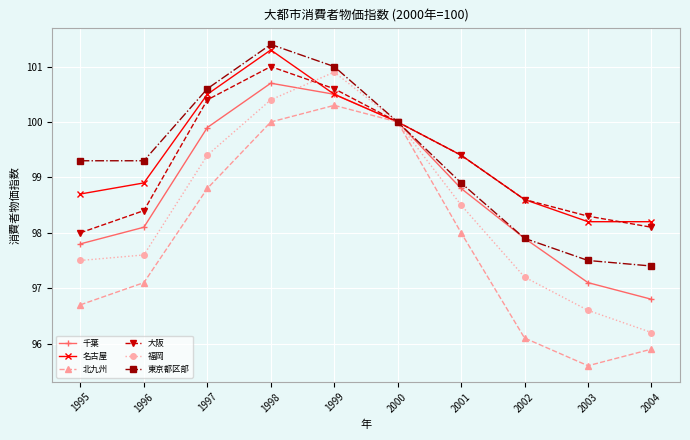

At 2004, list the series in order from largest to smallest.

名古屋, 大阪, 東京都区部, 千葉, 福岡, 北九州